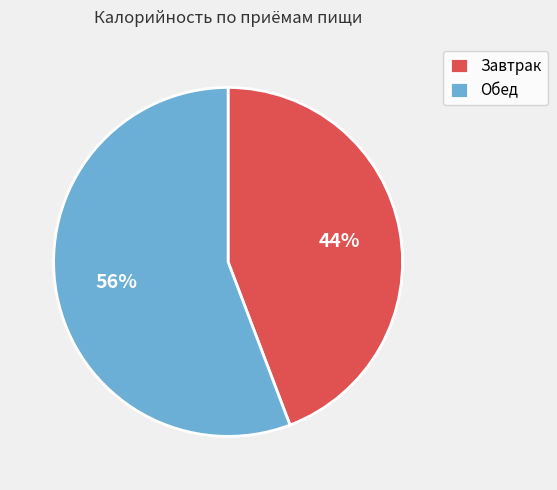

Does Завтрак account for over 50% of the chart?

No